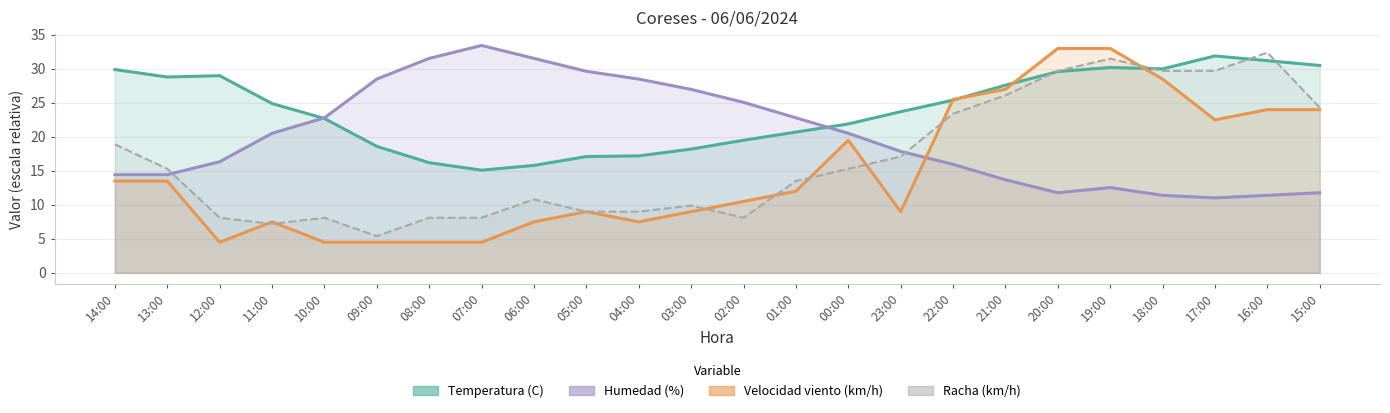

What is the sum of all Velocidad viento (km/h) values?

358.5